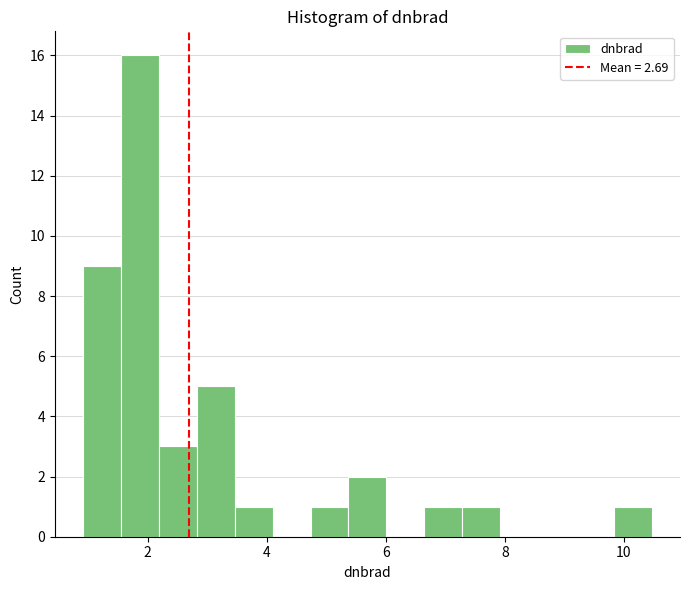

Read against the x-axis, roughly where is the centre of the tallest bar?

1.8